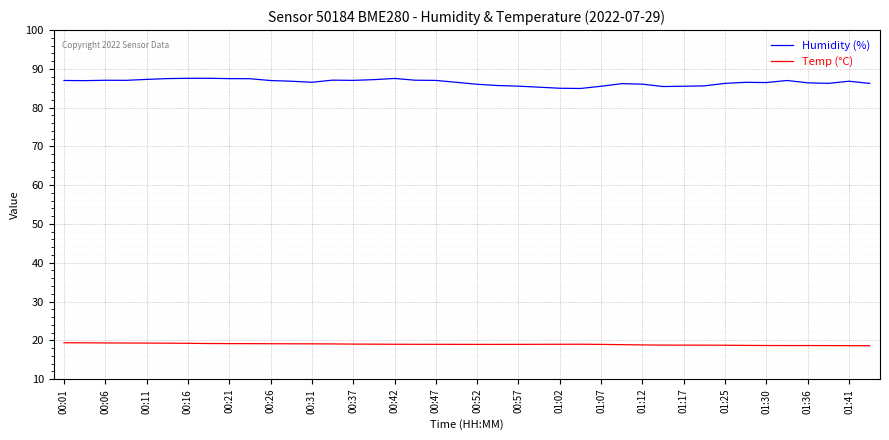

List the series in order of their overall mean, lowest first.

Temp (°C), Humidity (%)